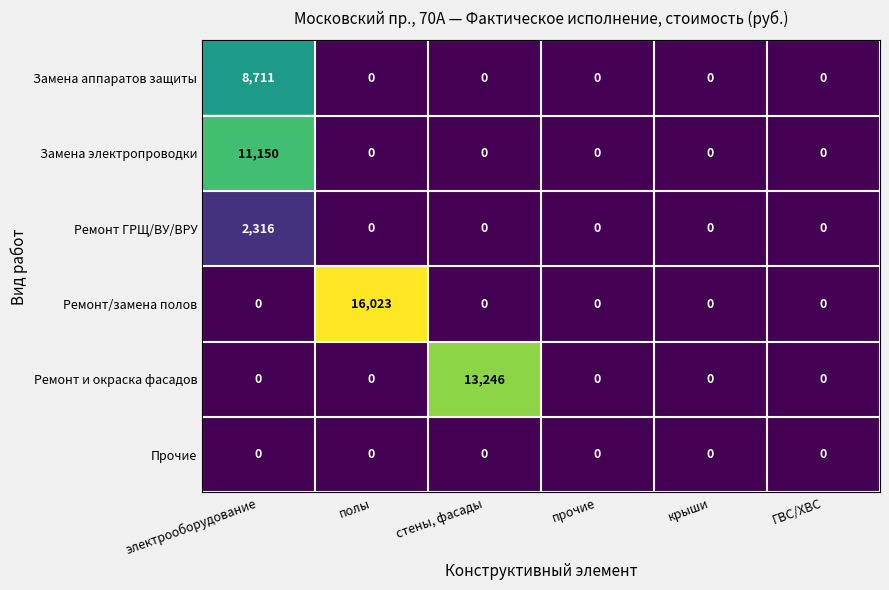

What is the sum of all Замена аппаратов защиты values?

8711